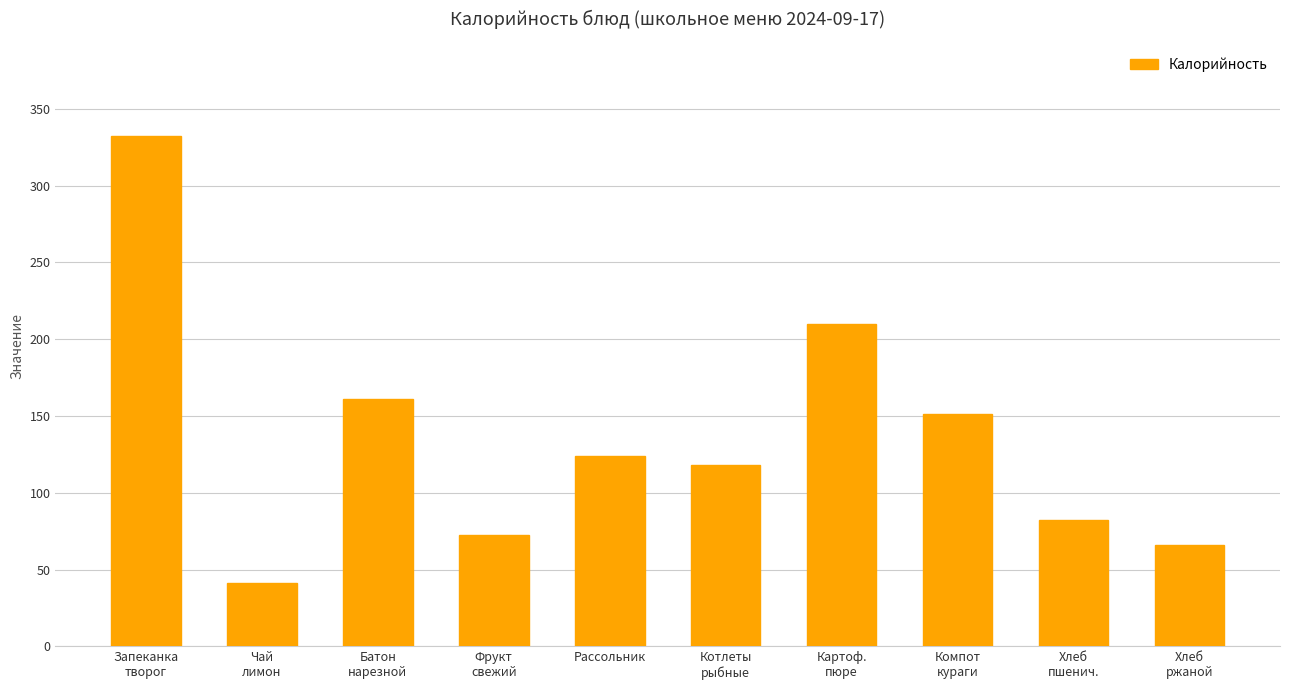

Rank the categories by value from lowest to highest.

Чай
лимон, Хлеб
ржаной, Фрукт
свежий, Хлеб
пшенич., Котлеты
рыбные, Рассольник, Компот
кураги, Батон
нарезной, Картоф.
пюре, Запеканка
творог